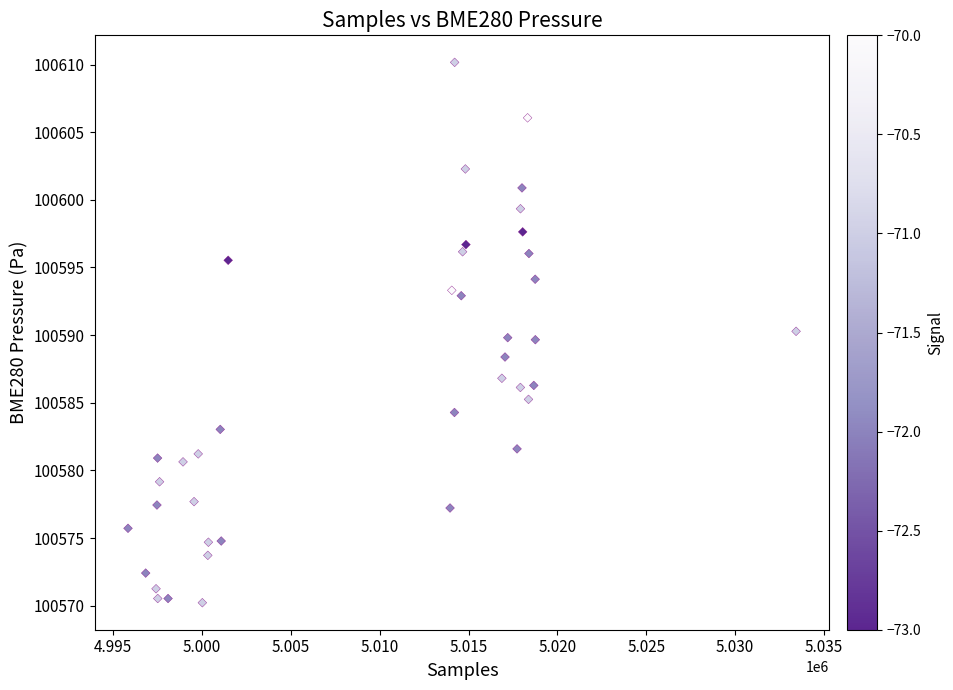

What is the range of X values (max minus min)?

37585.0